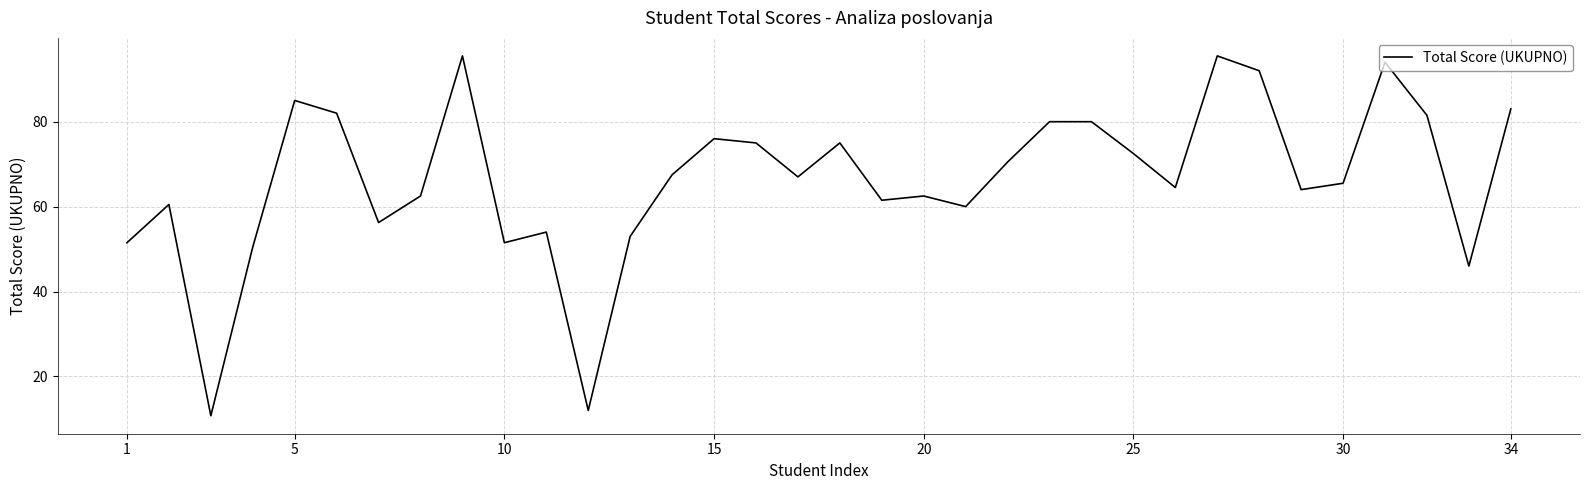

What is the greatest value displayed?

95.5